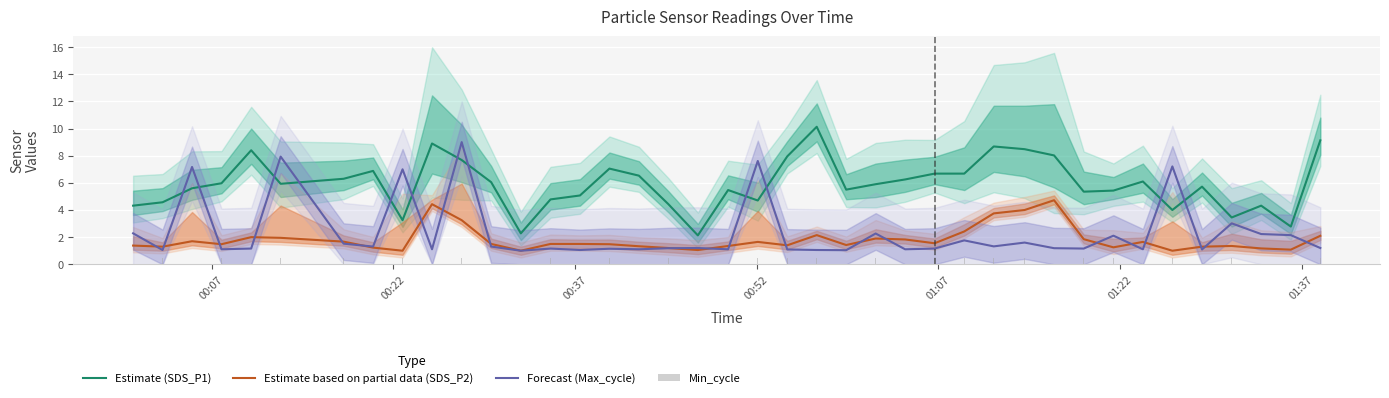

True or false: Estimate (SDS_P1) and Estimate based on partial data (SDS_P2) intersect in this chart.

False